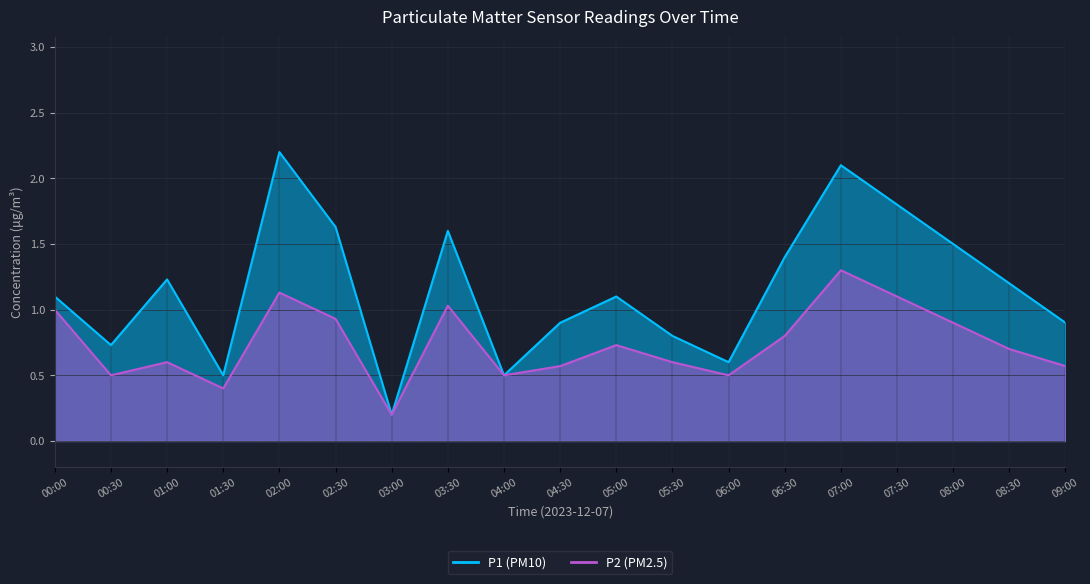

What is the greatest value displayed?

2.2